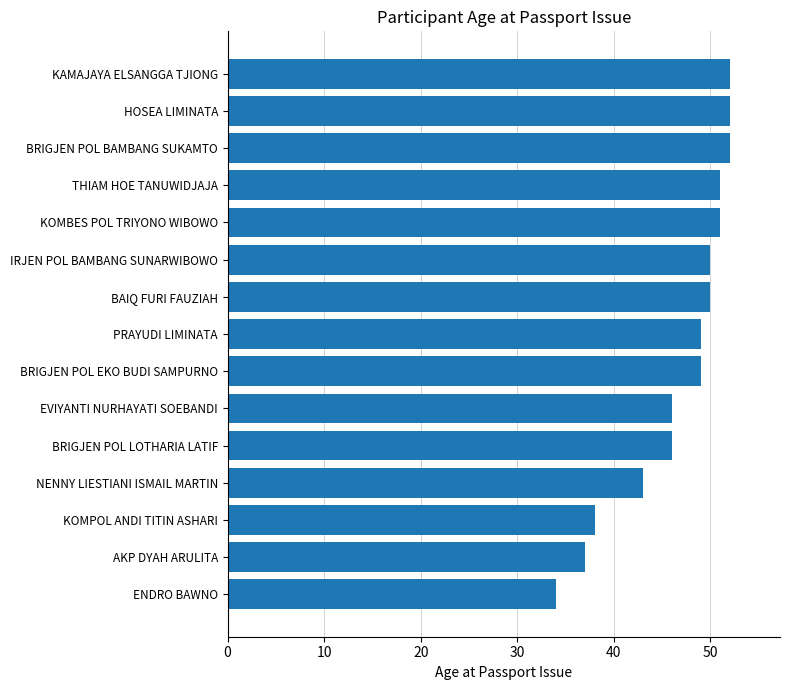

At which category does the chart reach its minimum across all series?

ENDRO BAWNO